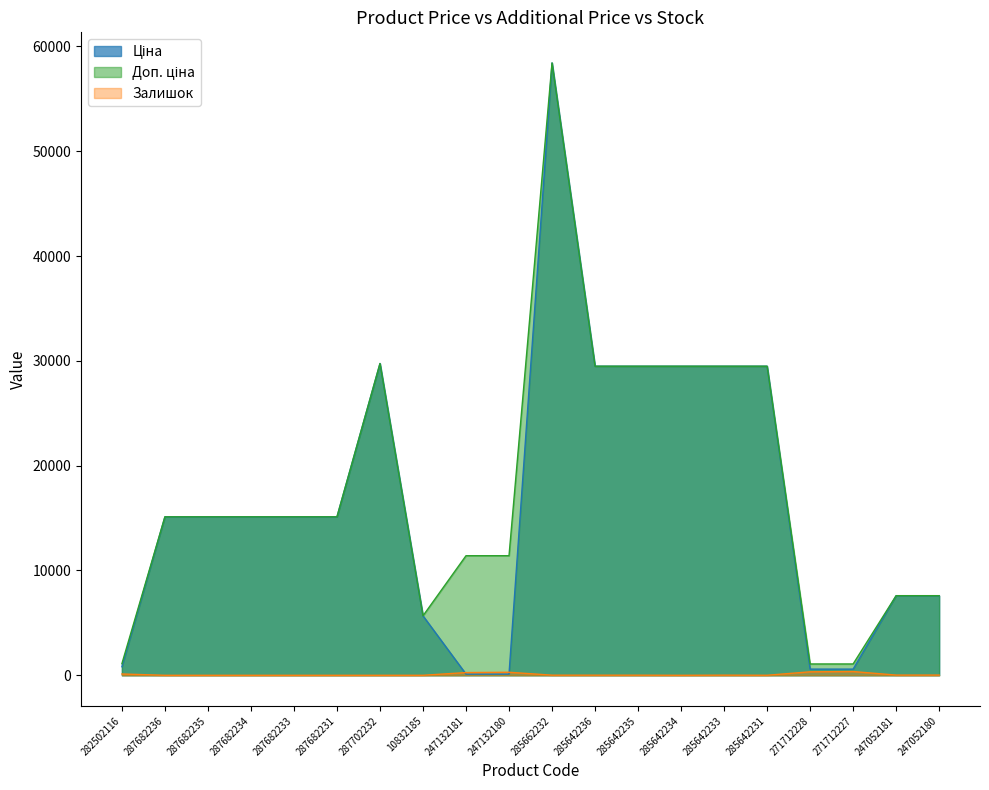

What is the approximate value of Ціна at 287702232?

29747.2